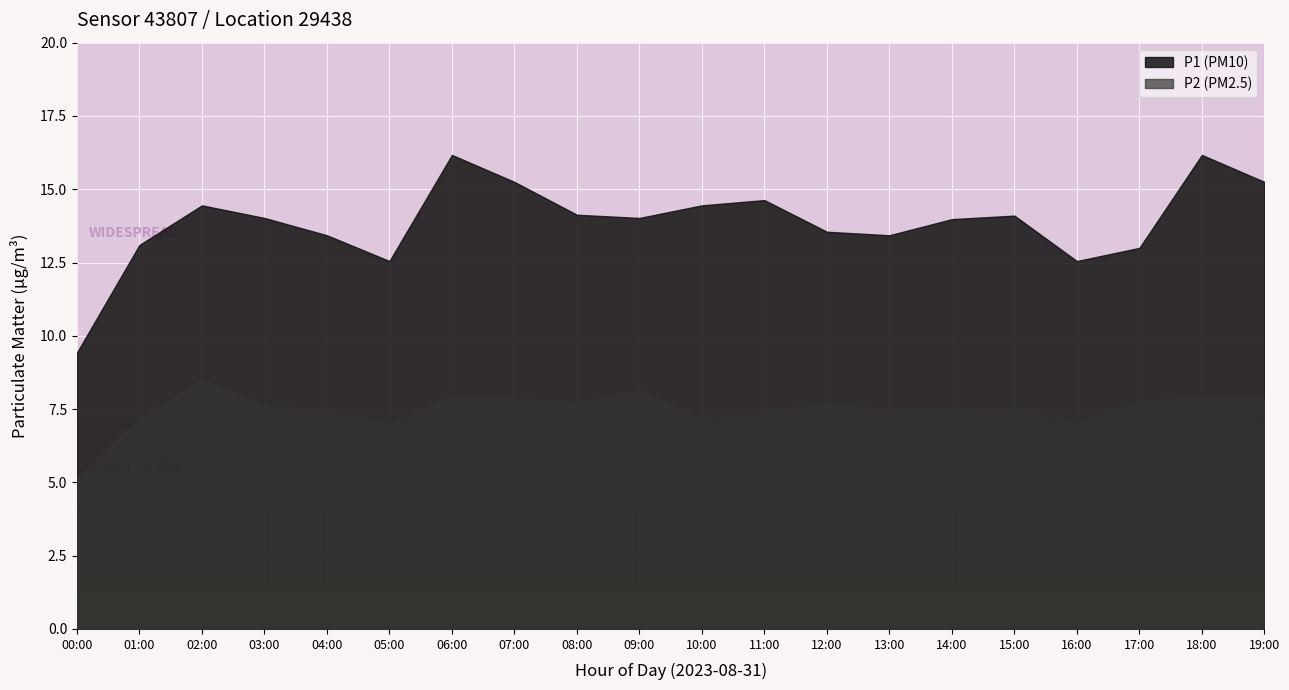

Which category has the lowest value in the P1 series?

00:00